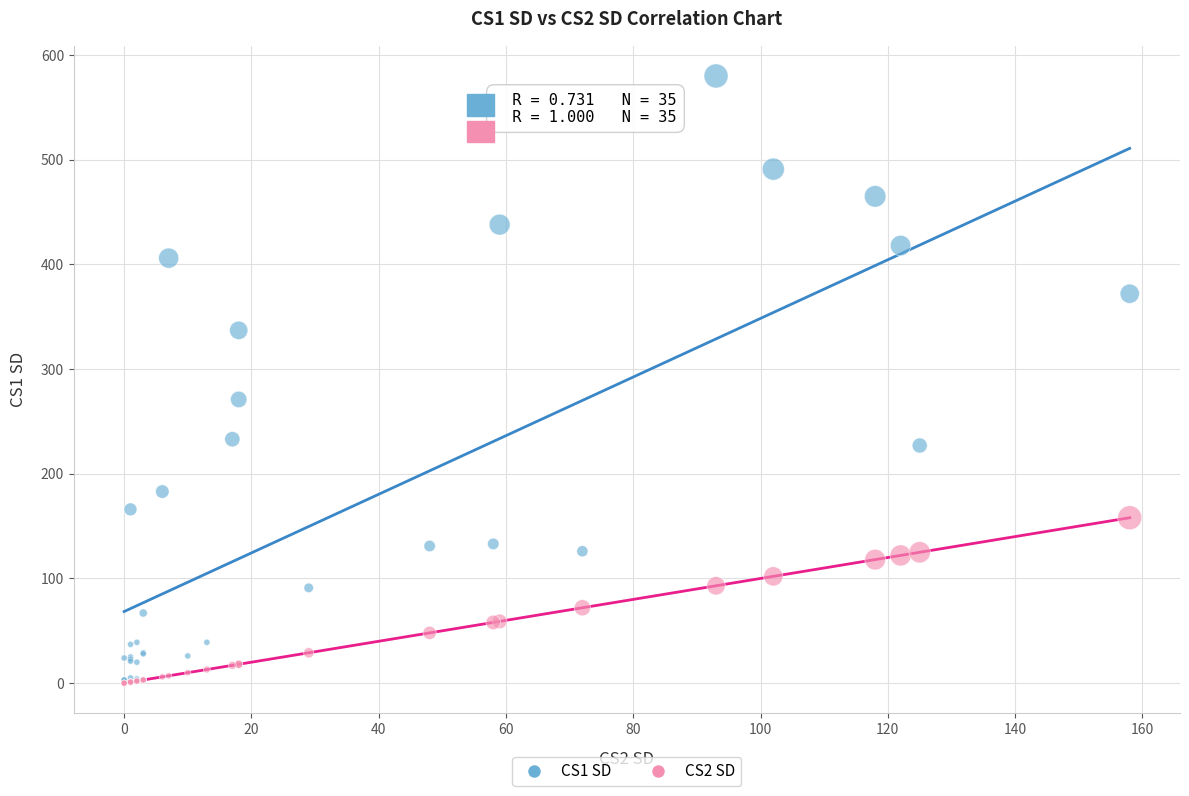

Which series contains the highest Y value?

CS1 SD